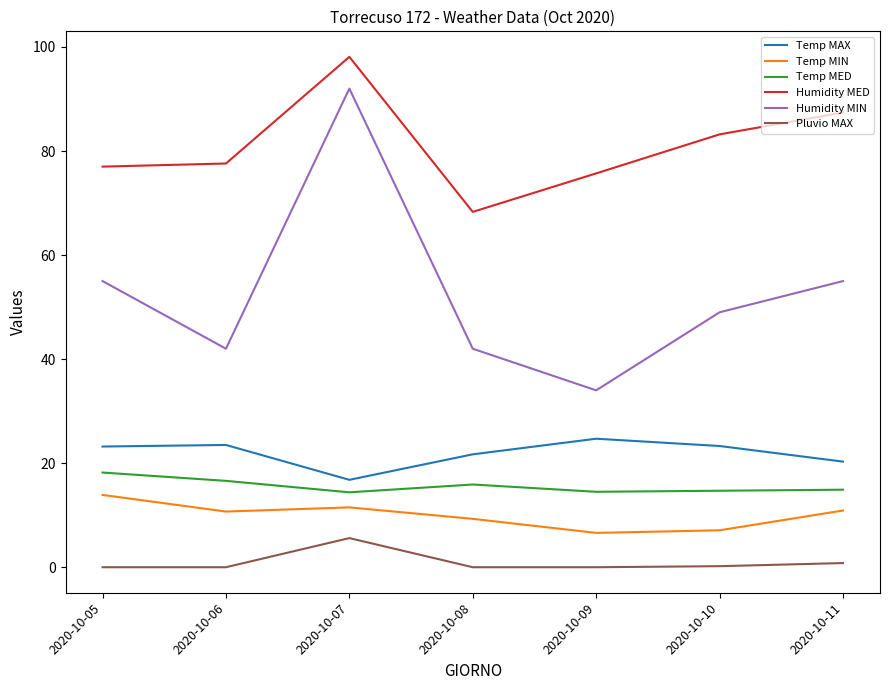

At 2020-10-09, list the series in order from largest to smallest.

Humidity MED, Humidity MIN, Temp MAX, Temp MED, Temp MIN, Pluvio MAX